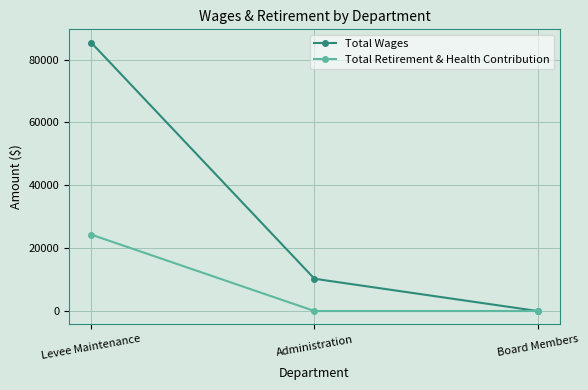

How many Total Wages values are between 0 and 85368?

3